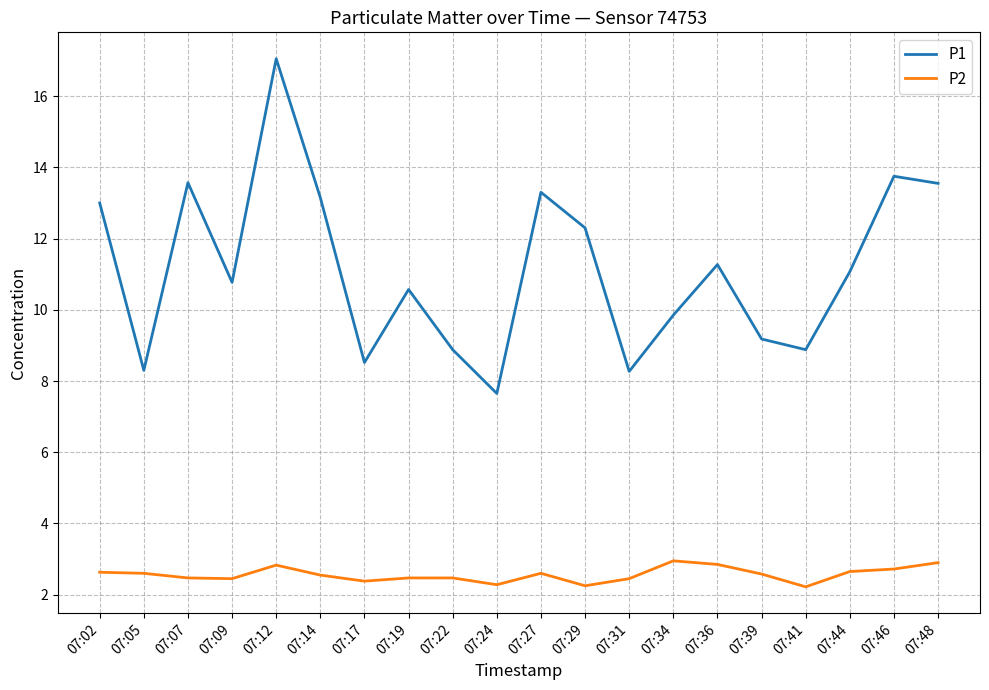

What are all the series names shown in the legend?

P1, P2